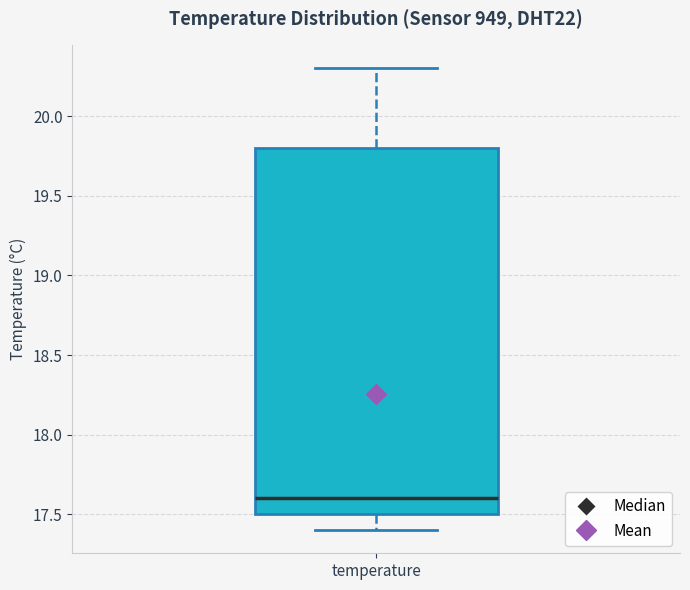

Read this box plot against the y-axis: the position of the median line, the range covered by the box, and the ends of both whiskers. The values are not printed on the chart, so give them approximately, as read against the axis.

median 17.6, box 17.5 to 19.8, whiskers 17.4 to 20.3